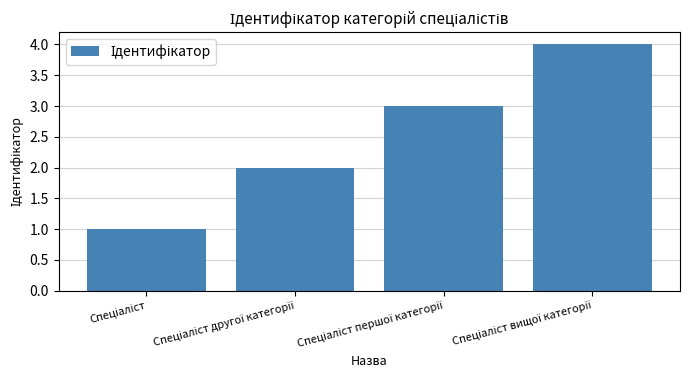

What is the sum of all values?

10